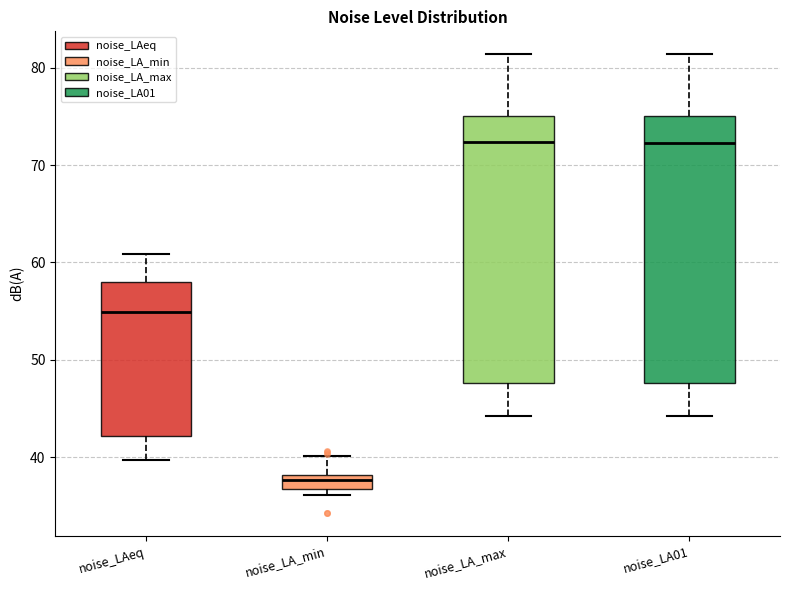

Which box's median line is the lowest?

noise_LA_min